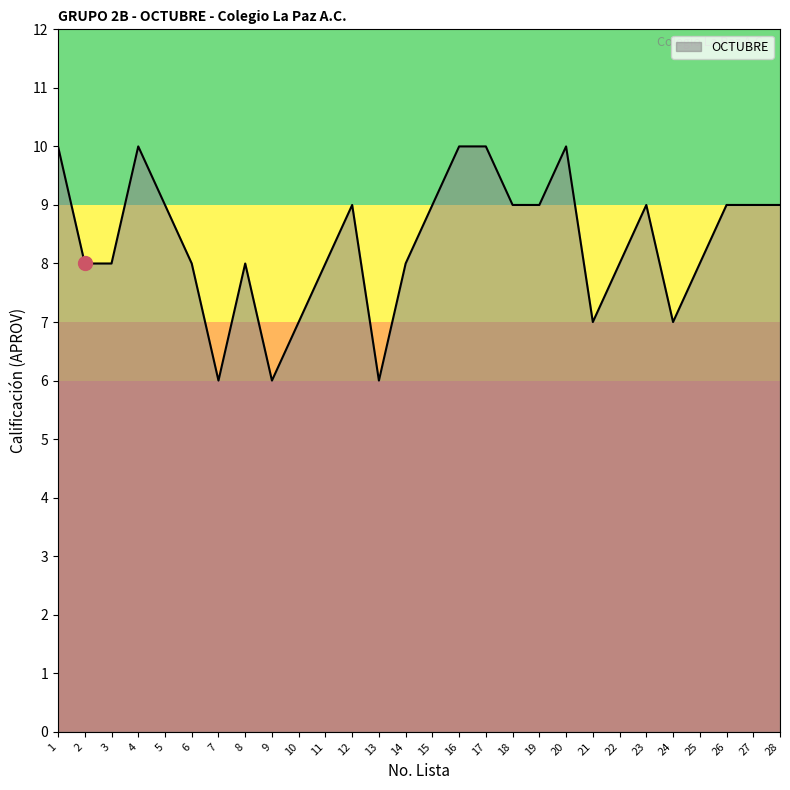

What is the maximum value shown in the chart?

10